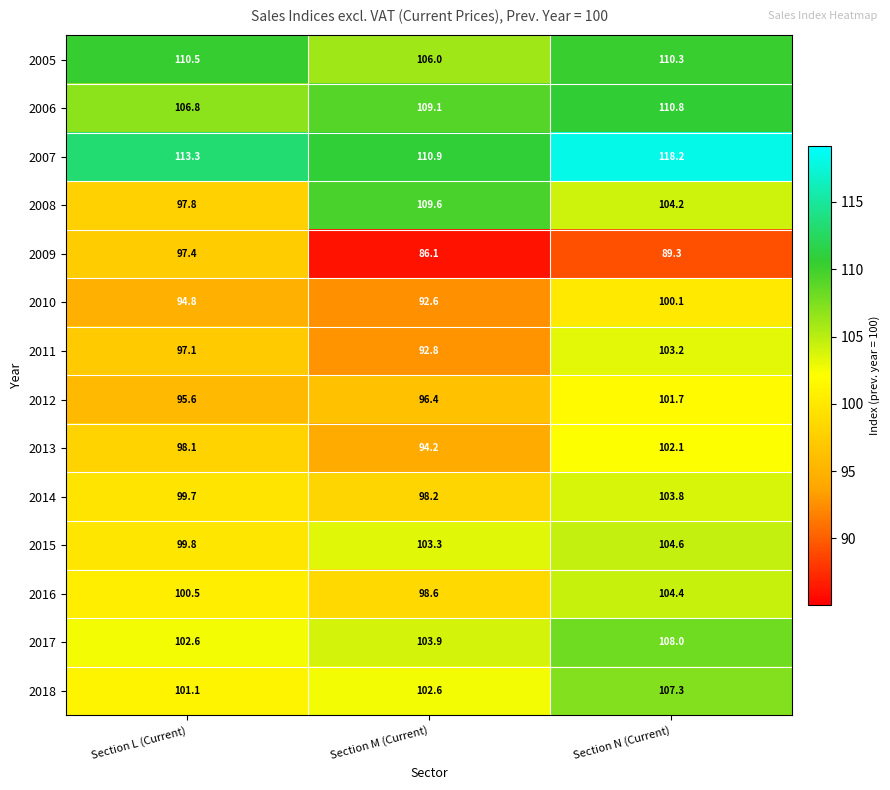

Where is 2012 nearest to the value 98?

Section M (Current)